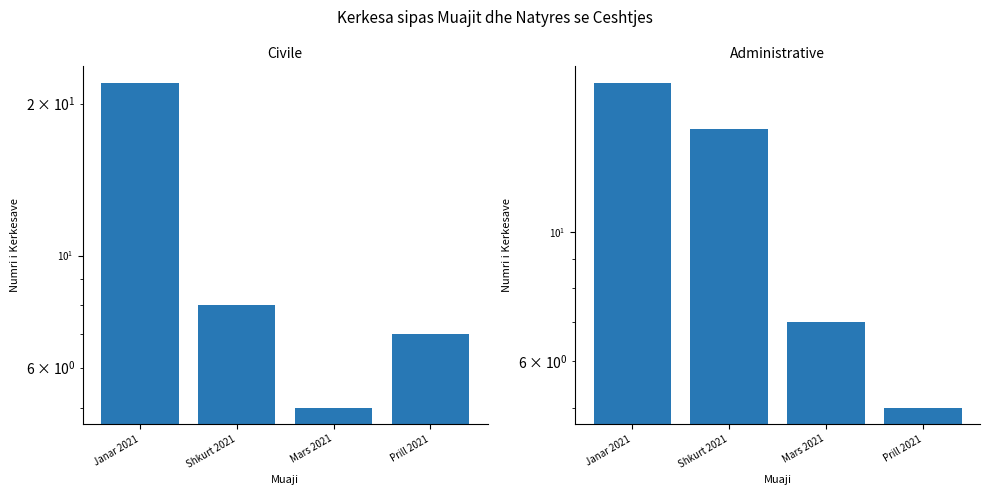

Are the bars horizontal?

No